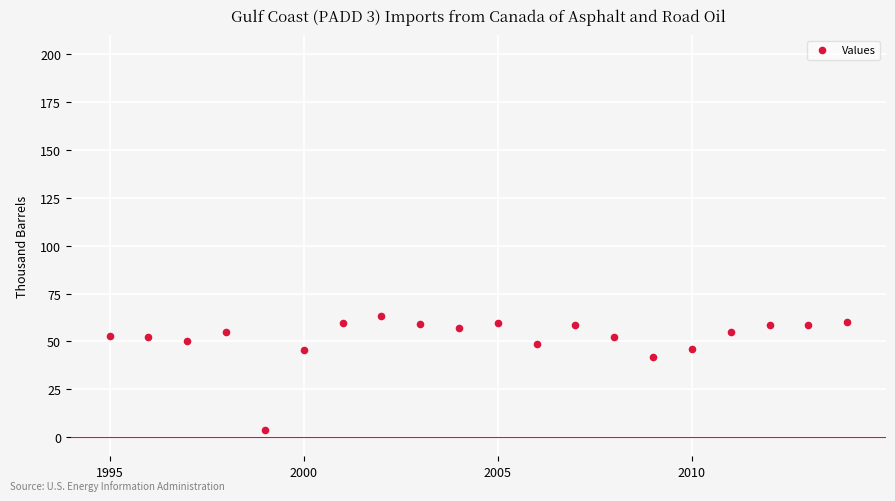

What Y value in the scatter plot is closest to 33?

41.6